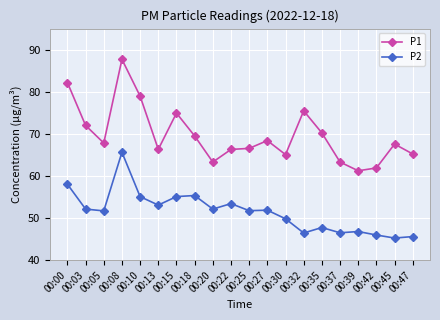

The P2 series shows 92.6 at 00:13. True or false?

False